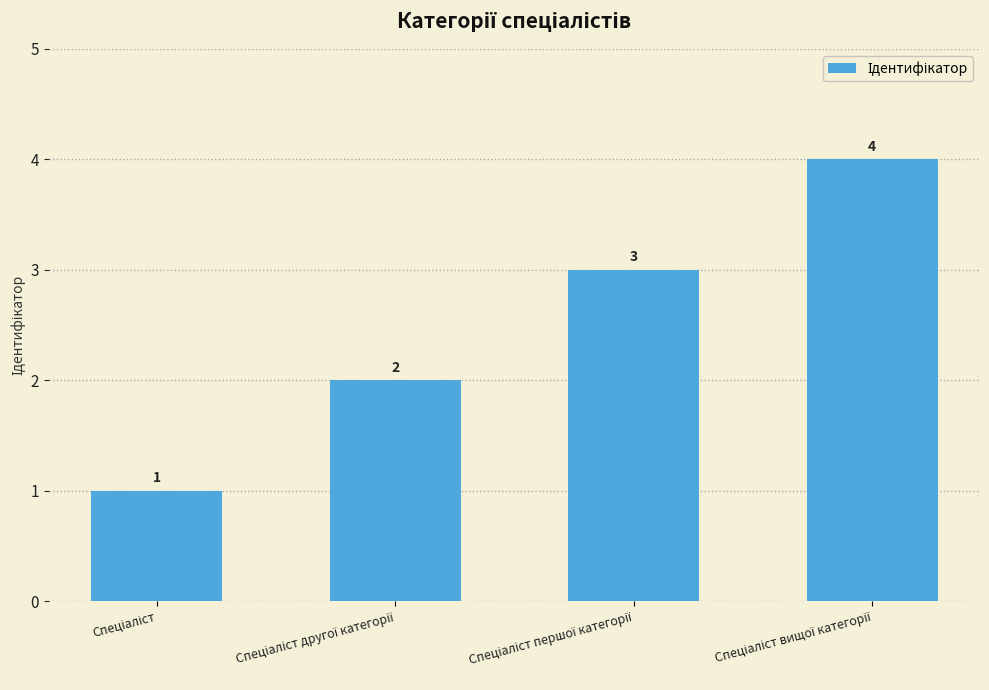

How many distinct data groups are displayed?

1